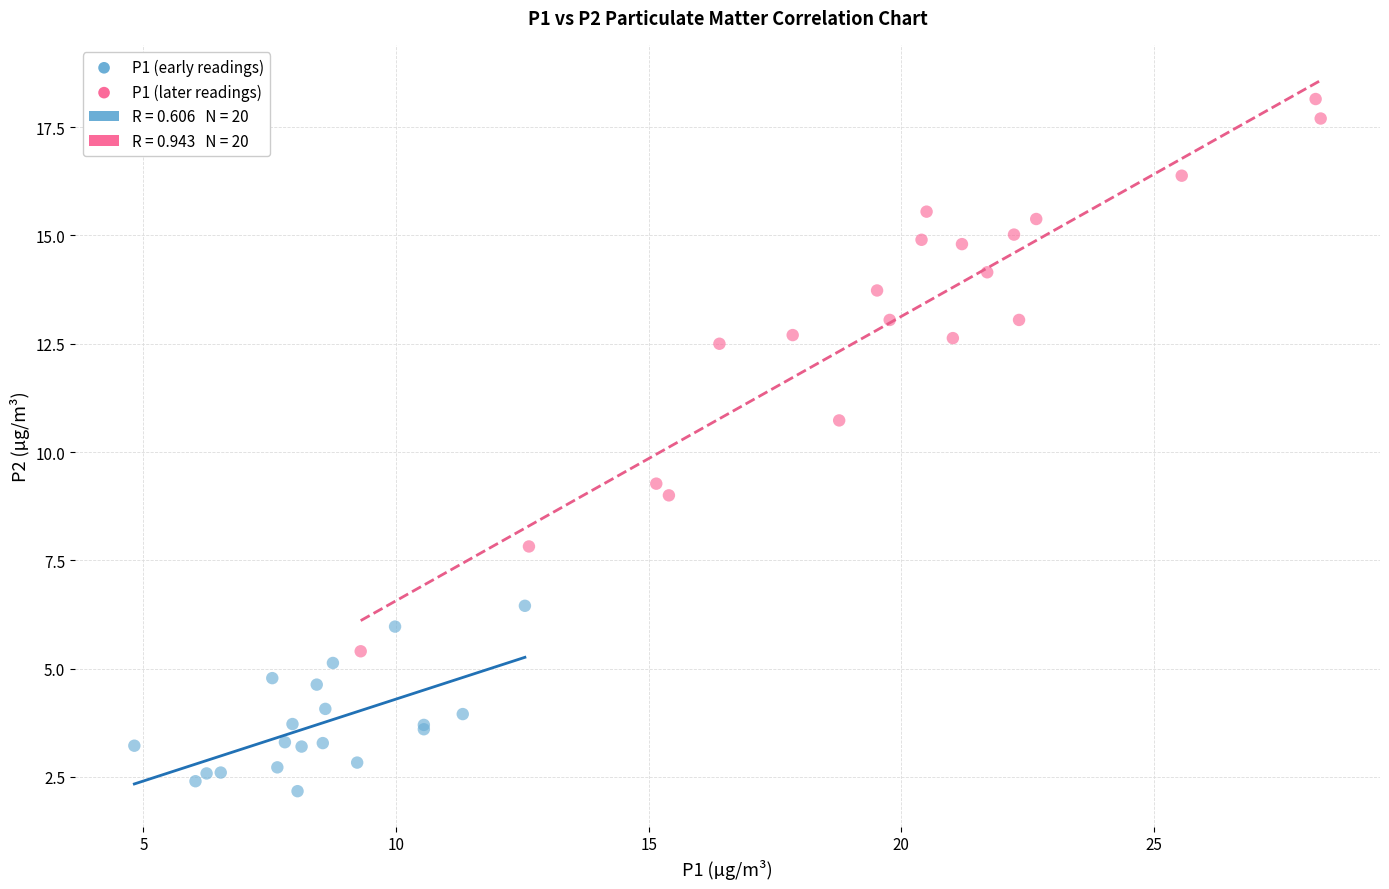

Which series reaches the minimum Y coordinate?

P1 (early readings)